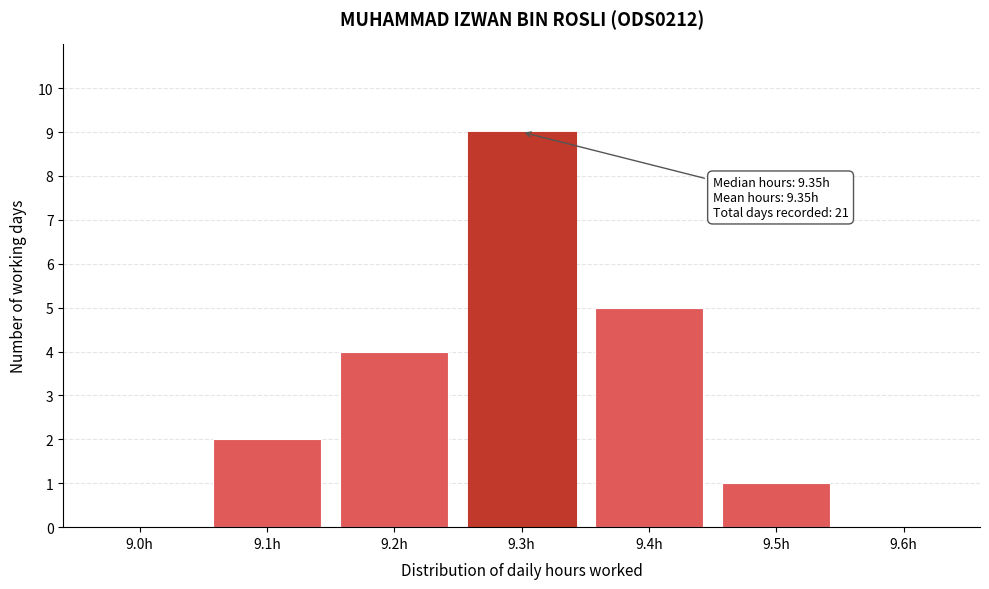

Reading left to right, transcribe all the data shown in this chart.

9.0h=0	9.1h=2	9.2h=4	9.3h=9	9.4h=5	9.5h=1	9.6h=0